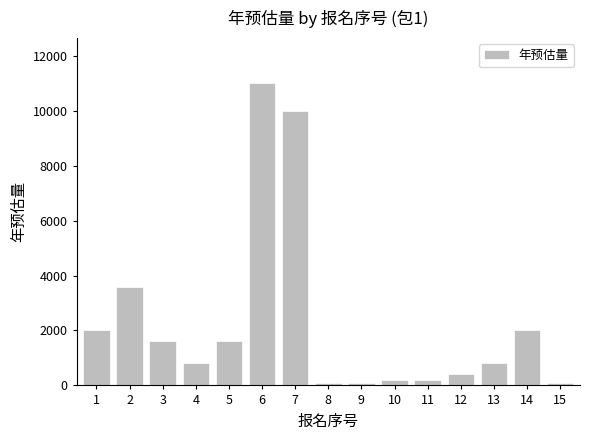

Which category has the highest value across all series?

6